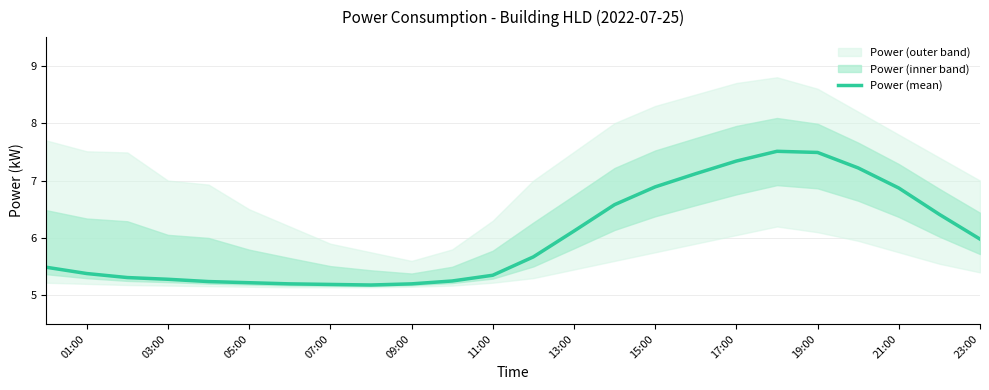

What is the maximum value shown in the chart?

7.5